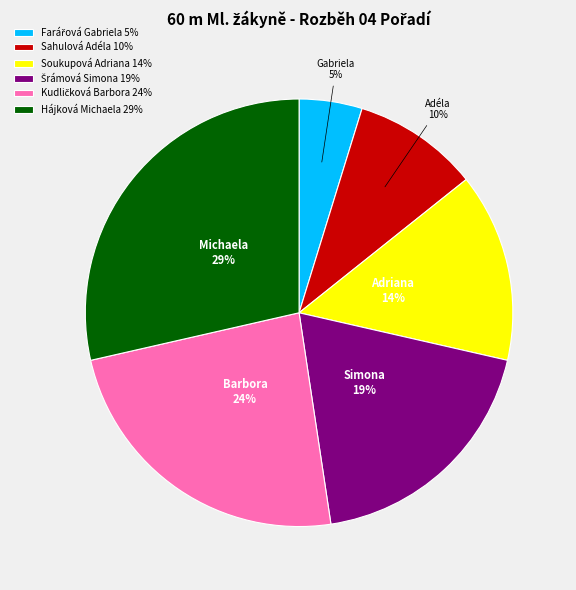

How many slices are in this pie chart?

6